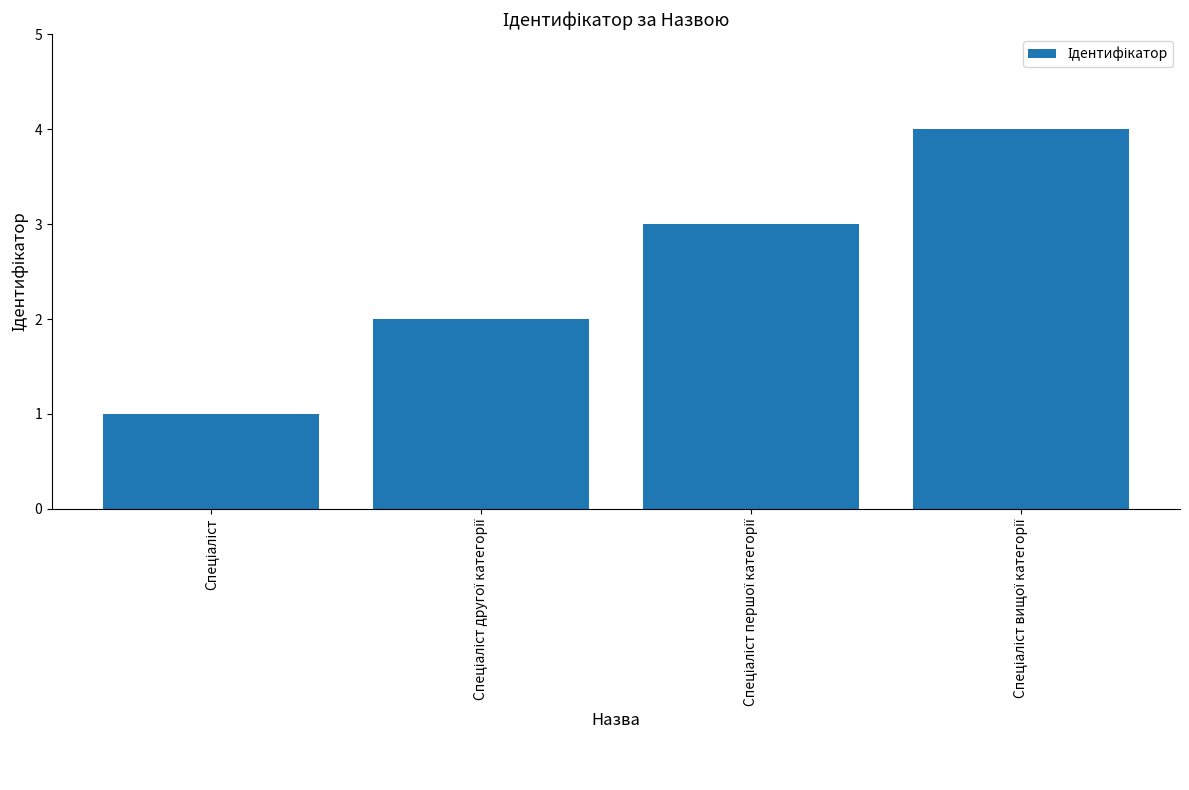

What is the greatest value displayed?

4